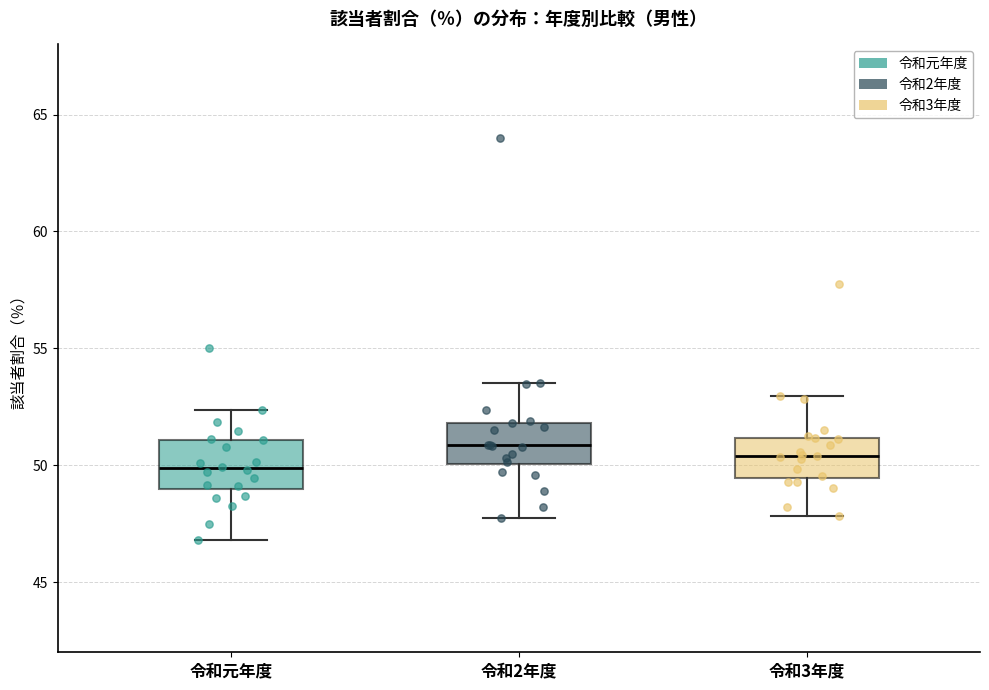

Where does the lower whisker of the box for 令和元年度 end on the y-axis? The values are not printed on the chart, so give them approximately, as read against the axis.

47.0